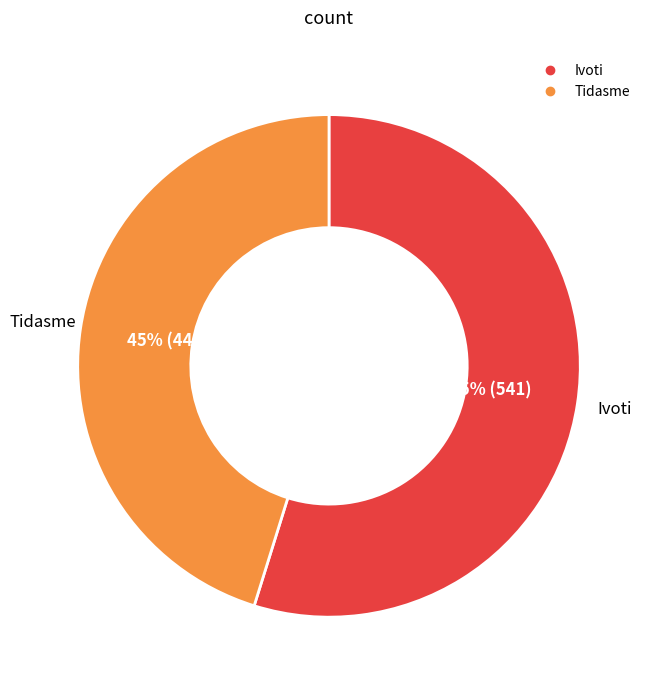

What is the largest slice in the pie chart?

Ivoti